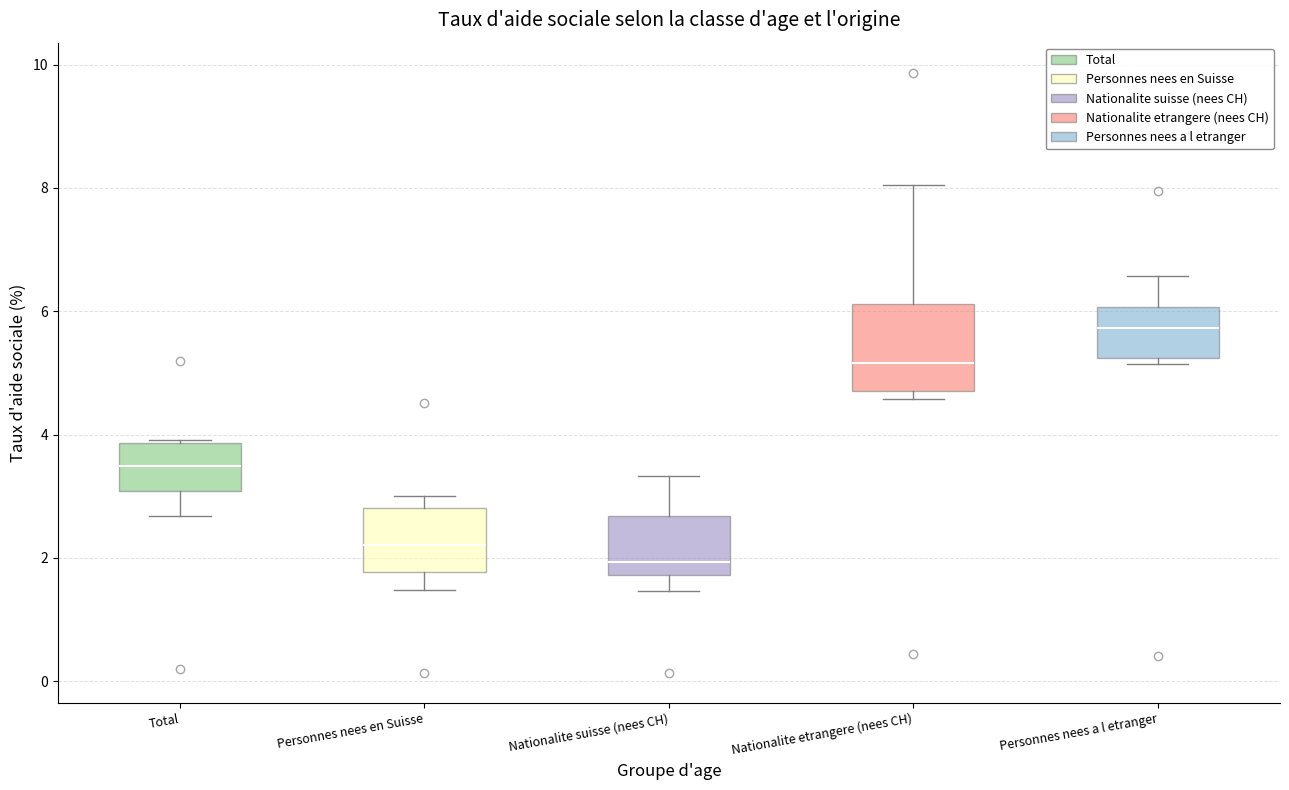

Reading left to right, read every box against the y-axis: the position of its median line, the range the box covers, and the ends of its whiskers. The values are not printed on the chart, so give them approximately, as read against the axis.

Total: median 3.4, box 3.0 to 3.8, whiskers 2.6 to 4.0
Personnes nees en Suisse: median 2.2, box 1.8 to 2.8, whiskers 1.4 to 3.0
Nationalite suisse (nees CH): median 2.0, box 1.8 to 2.6, whiskers 1.4 to 3.4
Nationalite etrangere (nees CH): median 5.2, box 4.8 to 6.2, whiskers 4.6 to 8.0
Personnes nees a l etranger: median 5.8, box 5.2 to 6.0, whiskers 5.2 (just below the box's lower edge) to 6.6